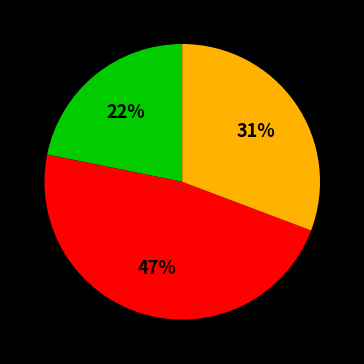

To the nearest percent, what is the average slice percentage?

33%